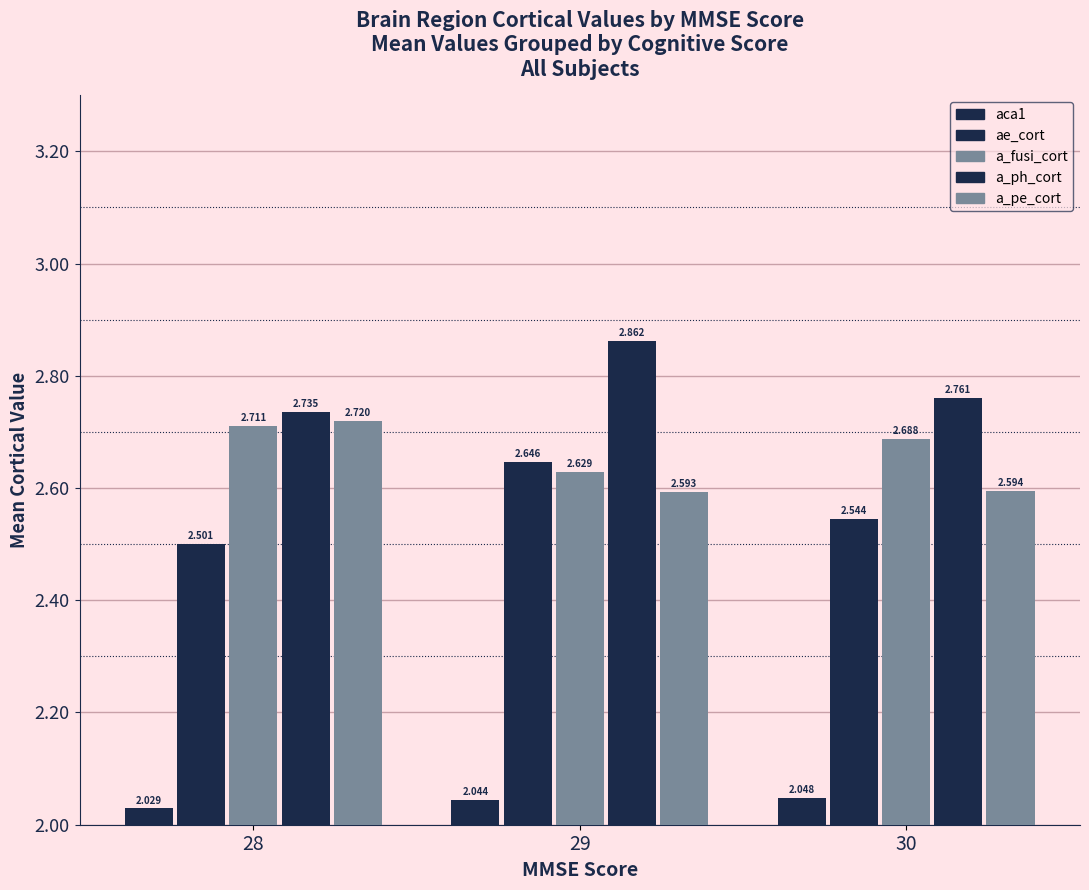

How many data points does each series have?

3